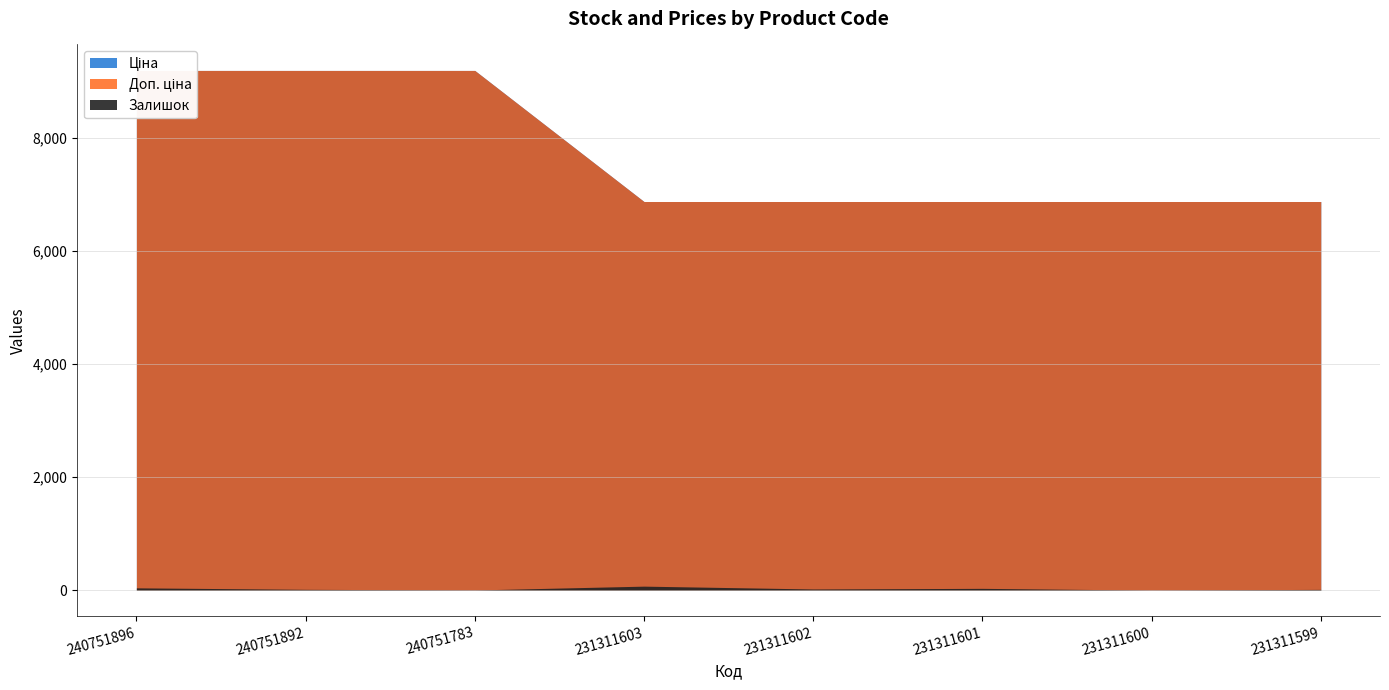

How many lines are shown in the chart?

3